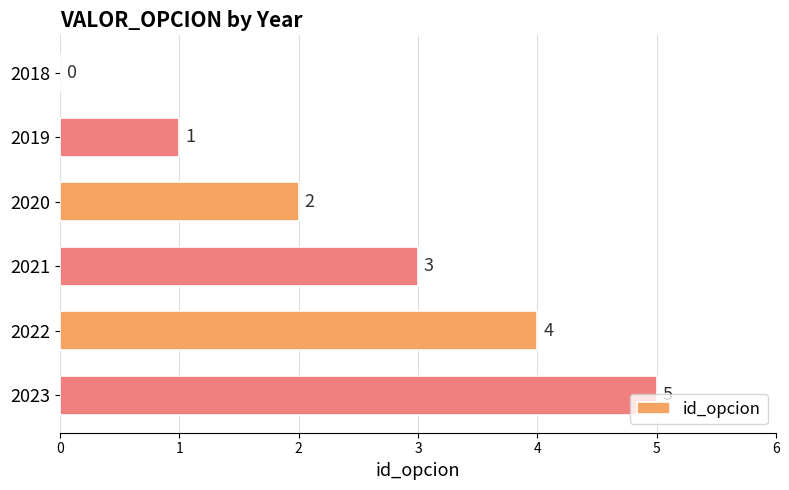

What is the sum of all values?

15